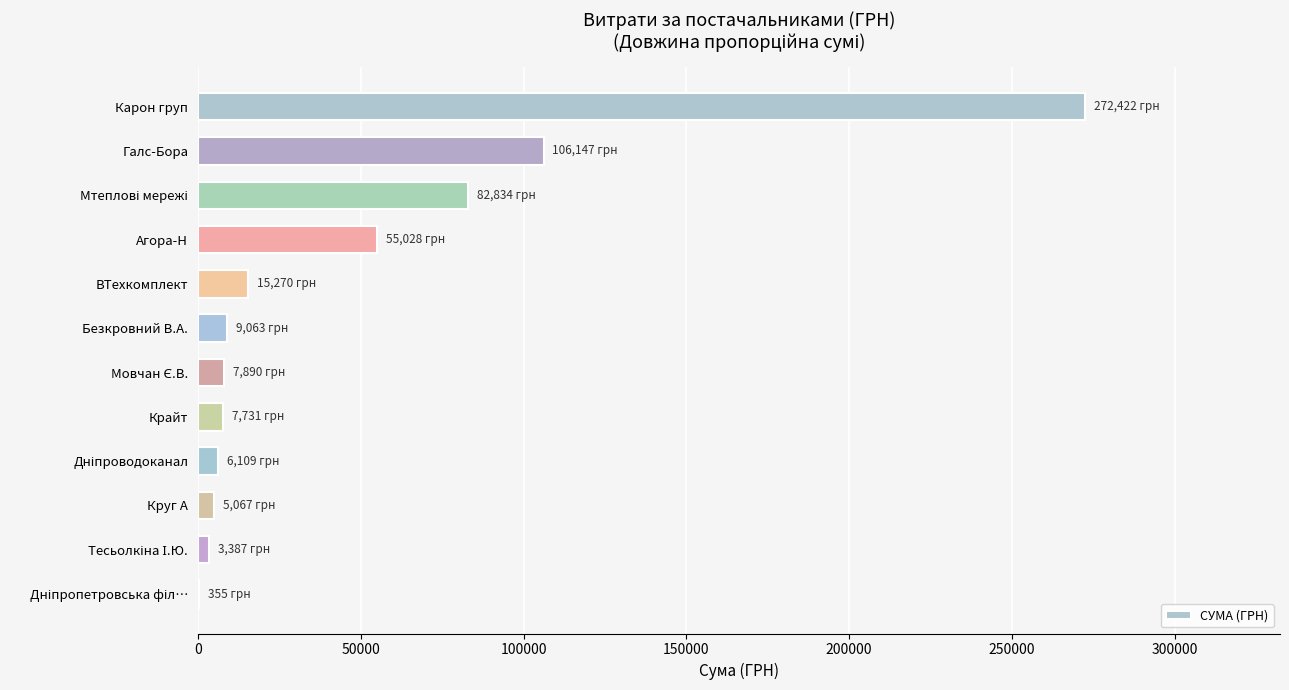

At which label is the value closest to 136388?

Галс-Бора